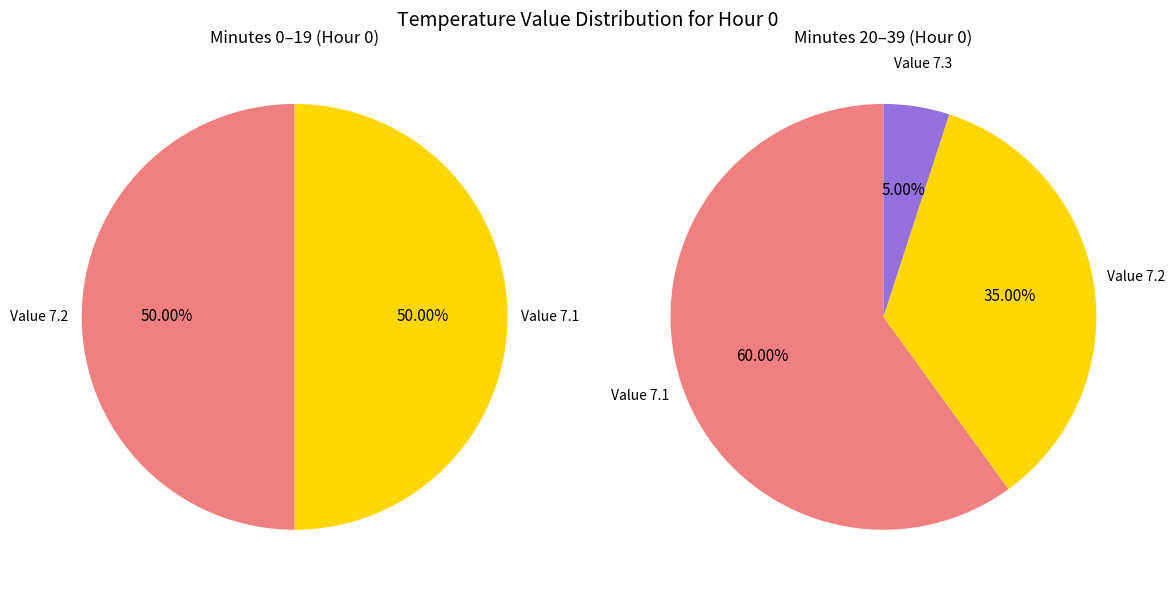

True or false: 10 accounts for 10% of the total.

False